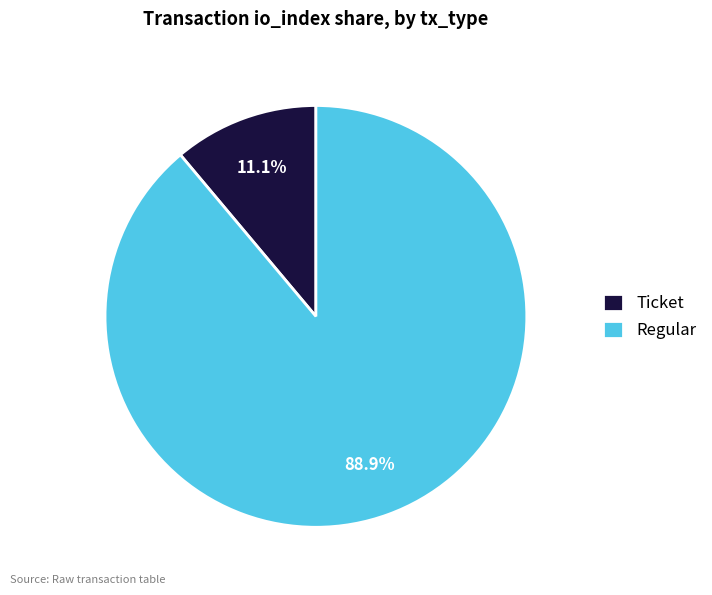

Which has a higher value, Regular or Ticket?

Regular